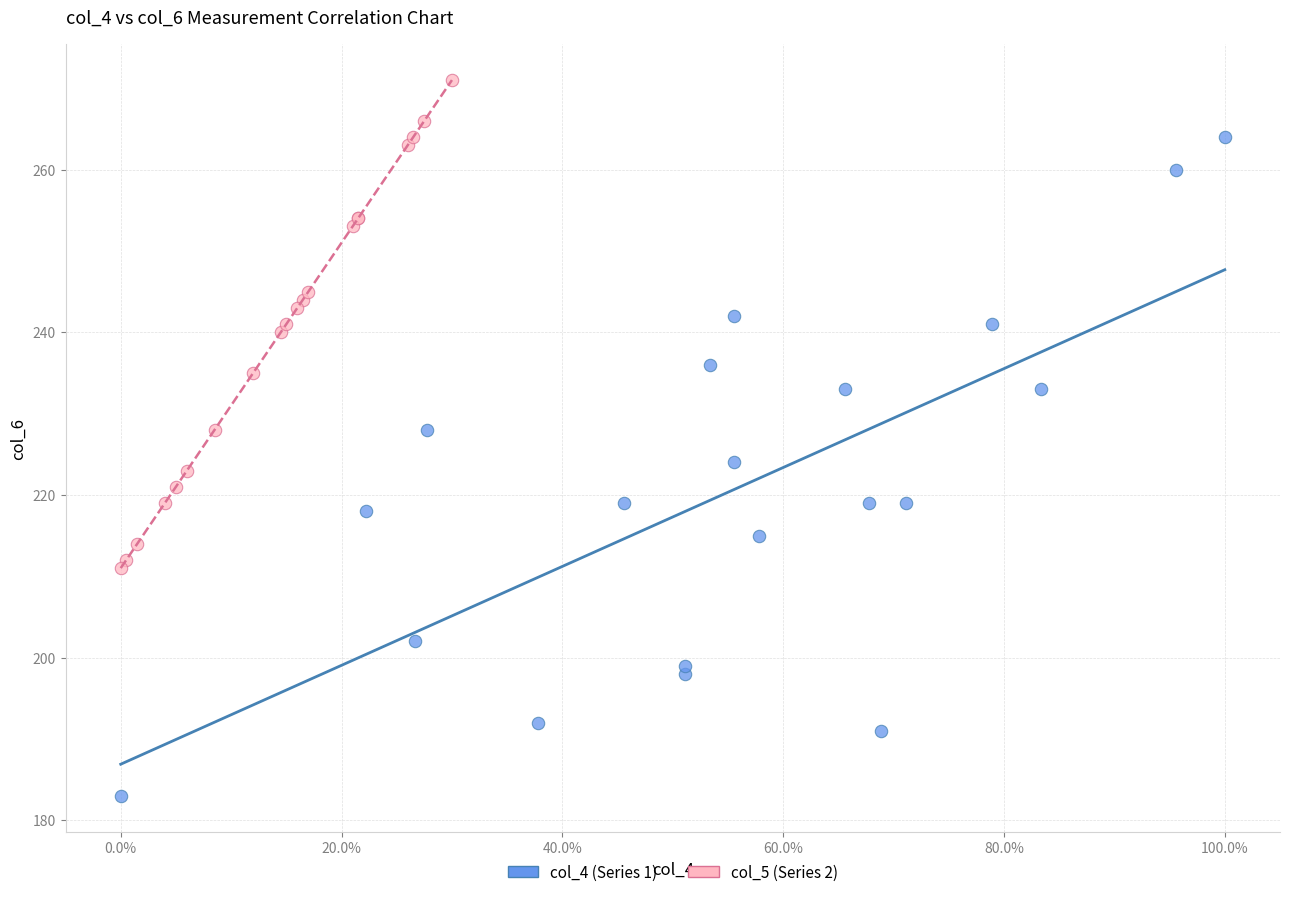

What are all the series names shown in the legend?

col_4 (Series 1), col_5 (Series 2)